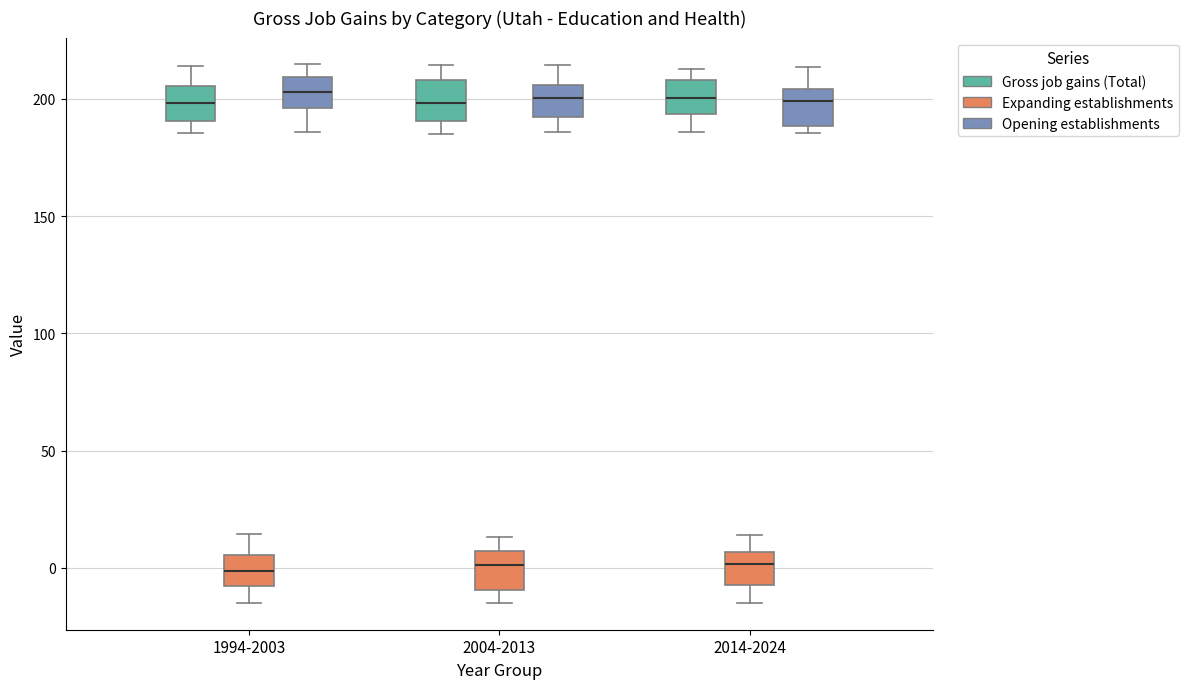

Reading left to right, read every box against the y-axis: the position of its median line, the range the box covers, and the ends of its whiskers. The values are not printed on the chart, so give them approximately, as read against the axis.

1994-2003 (Gross job gains (Total)): median 200, box 190 to 205, whiskers 185 to 215
1994-2003 (Expanding establishments): median 0, box -10 to 5, whiskers -15 to 15
1994-2003 (Opening establishments): median 205, box 195 to 210, whiskers 185 to 215
2004-2013 (Gross job gains (Total)): median 200, box 190 to 210, whiskers 185 to 215
2004-2013 (Expanding establishments): median 0, box -10 to 5, whiskers -15 to 15
2004-2013 (Opening establishments): median 200, box 190 to 205, whiskers 185 to 215
2014-2024 (Gross job gains (Total)): median 200, box 195 to 210, whiskers 185 to 215
2014-2024 (Expanding establishments): median 0, box -5 to 5, whiskers -15 to 15
2014-2024 (Opening establishments): median 200, box 190 to 205, whiskers 185 to 215